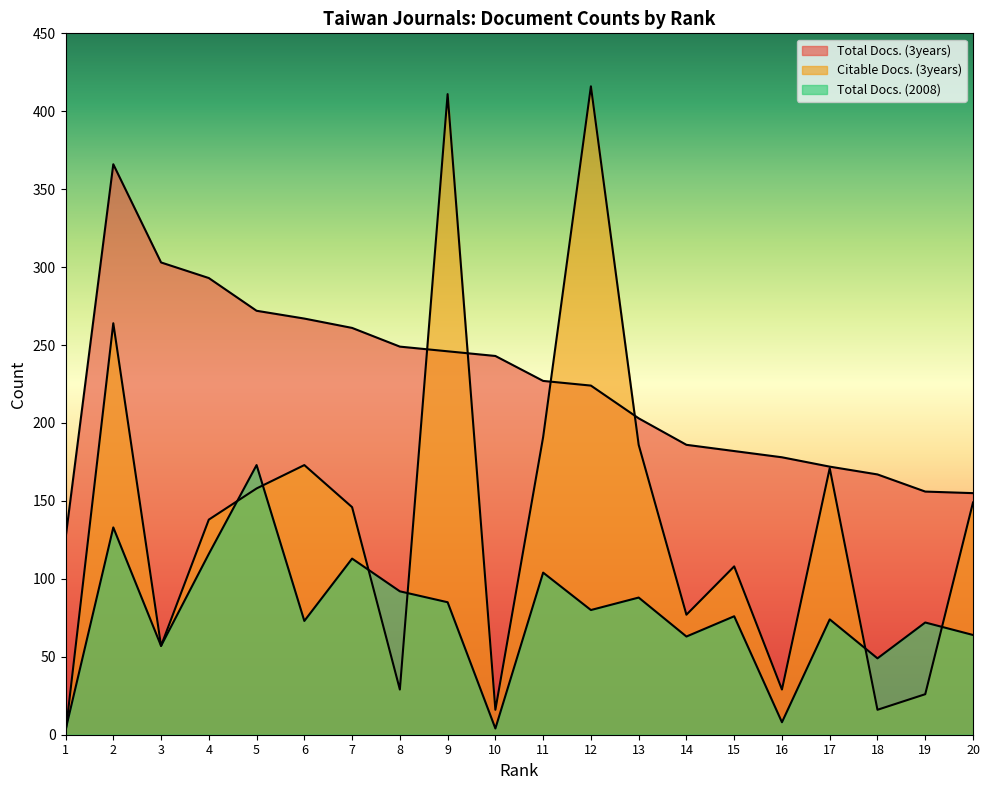

Rank the series by their average value, from highest to lowest.

Total Docs. (3years), Citable Docs. (3years), Total Docs. (2008)